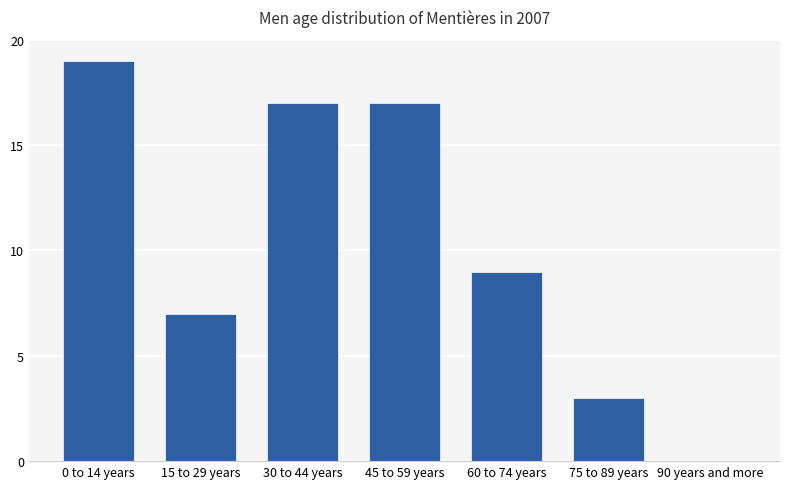

Count the number of categories in the chart.

7